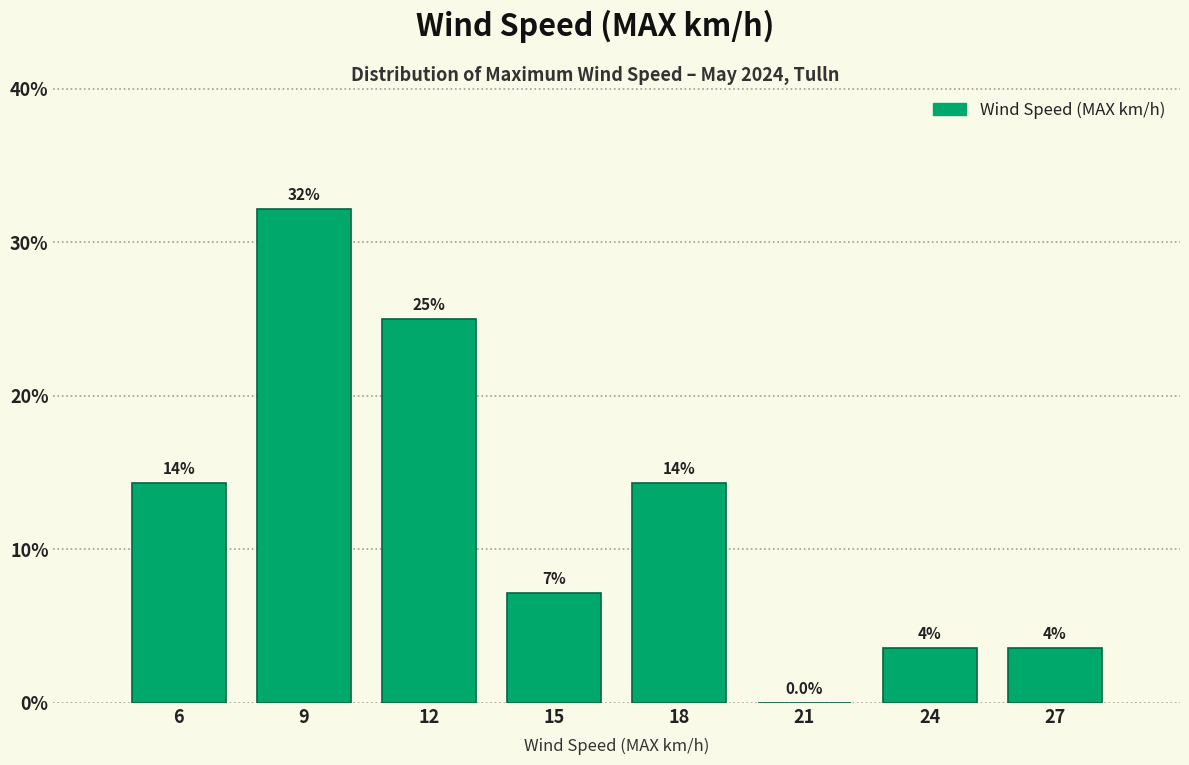

Are the bars horizontal?

No